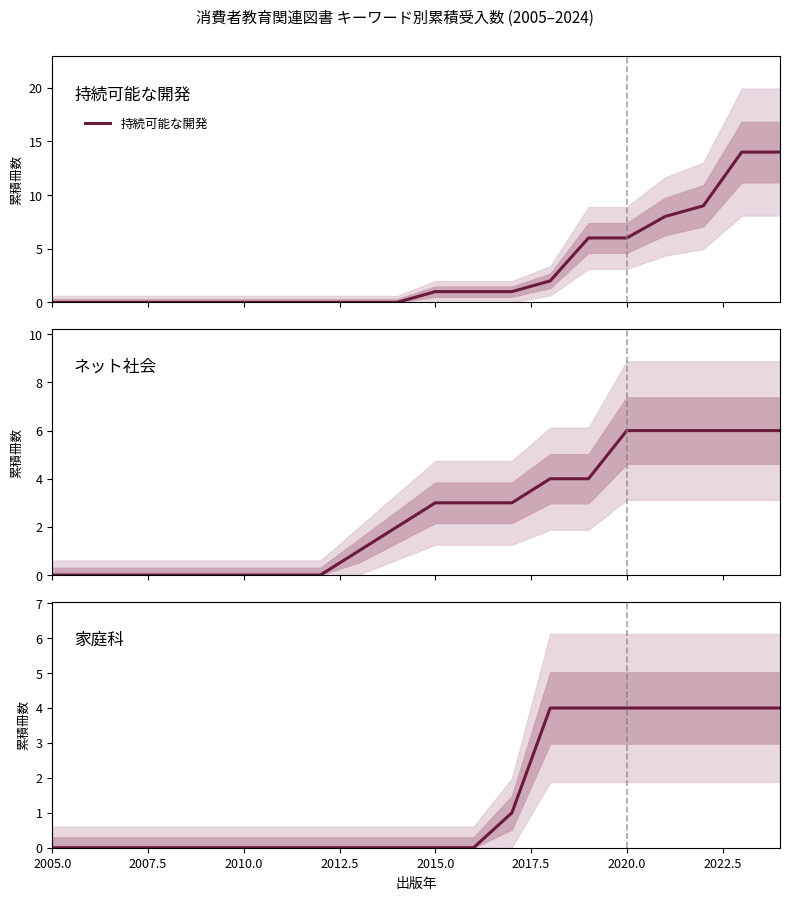

What is the highest value of the 持続可能な開発 series?

14